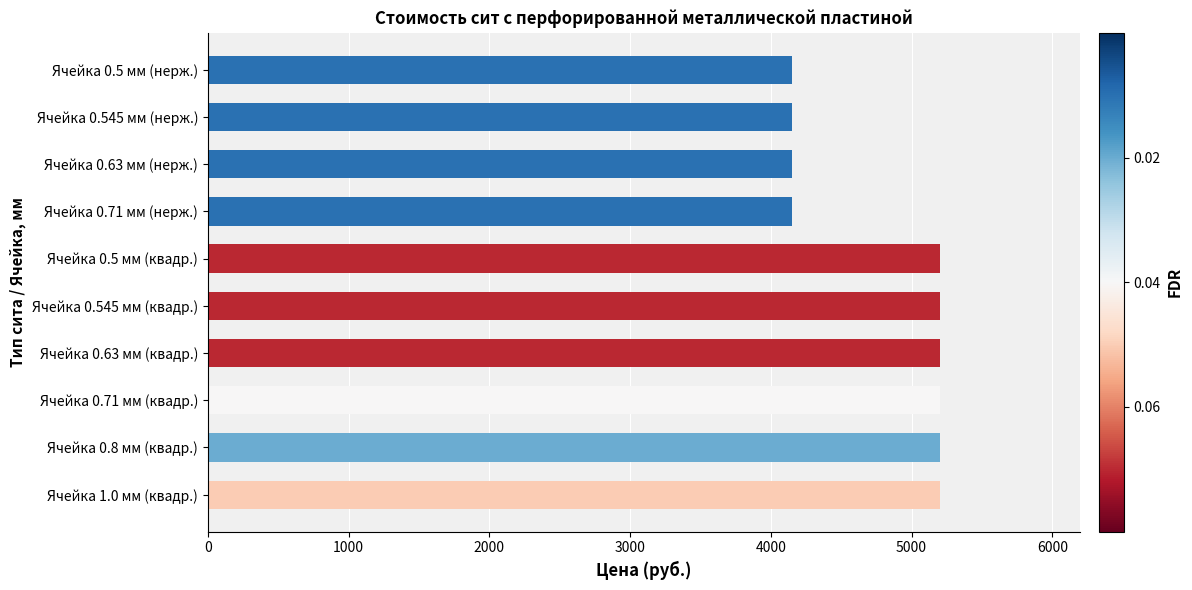

What is the maximum value shown in the chart?

5200